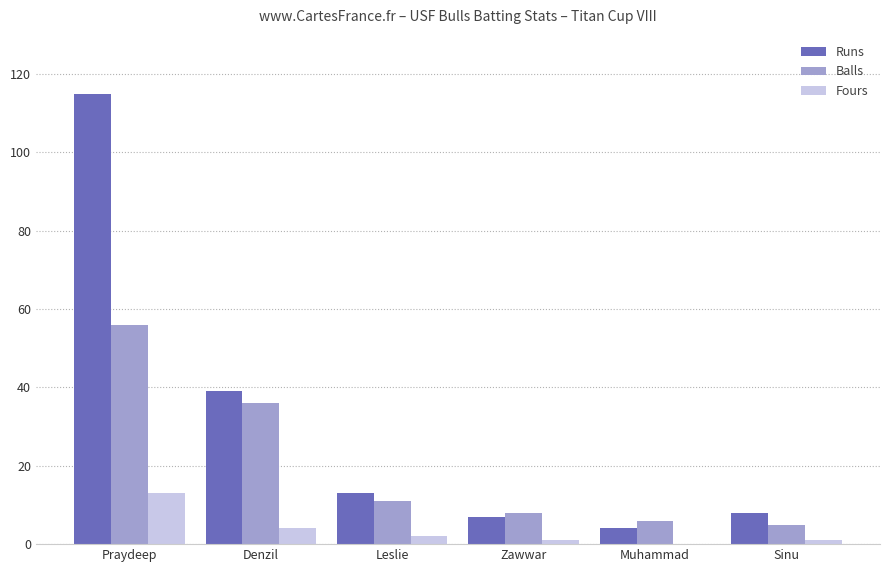

What is the highest value of the Runs series?

115